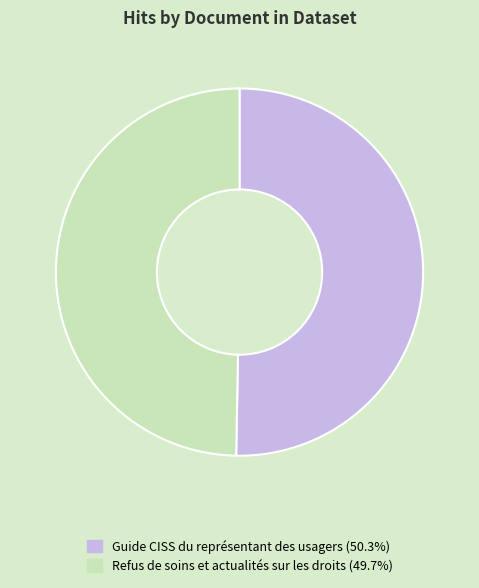

Does Guide CISS du représentant des usagers represent more than half of the total?

Yes